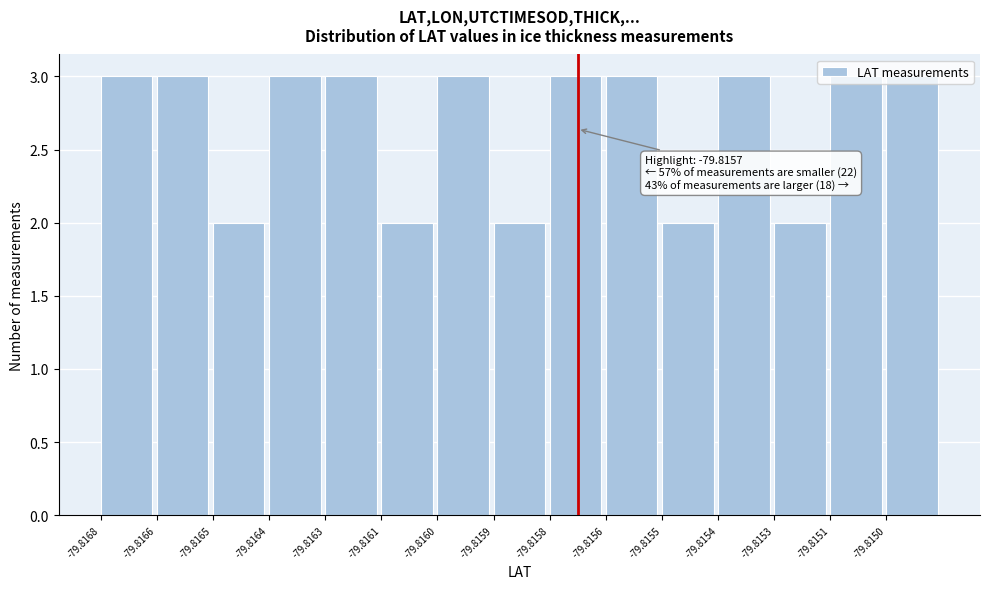

Which has a higher value, -79.8151 or -79.8161?

-79.8151